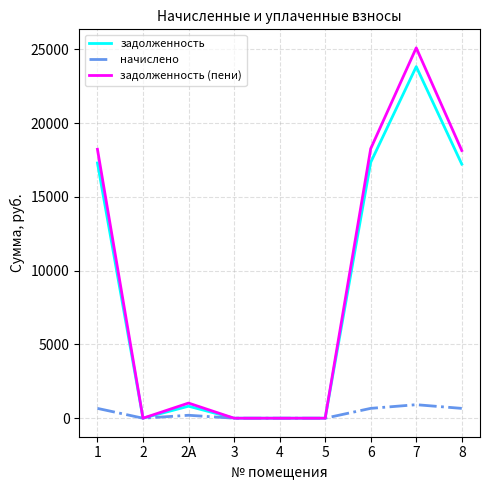

Where is задолженность (пени) nearest to the value 12553?

8